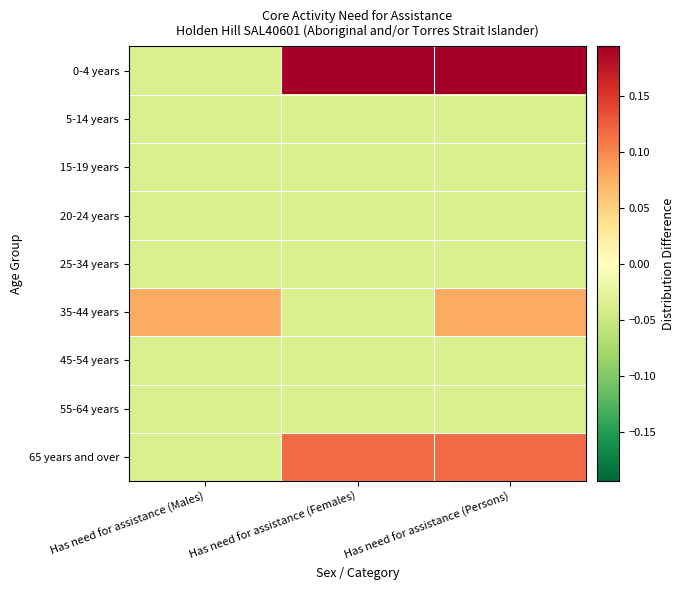

At how many categories does at least one series exceed 0?

3